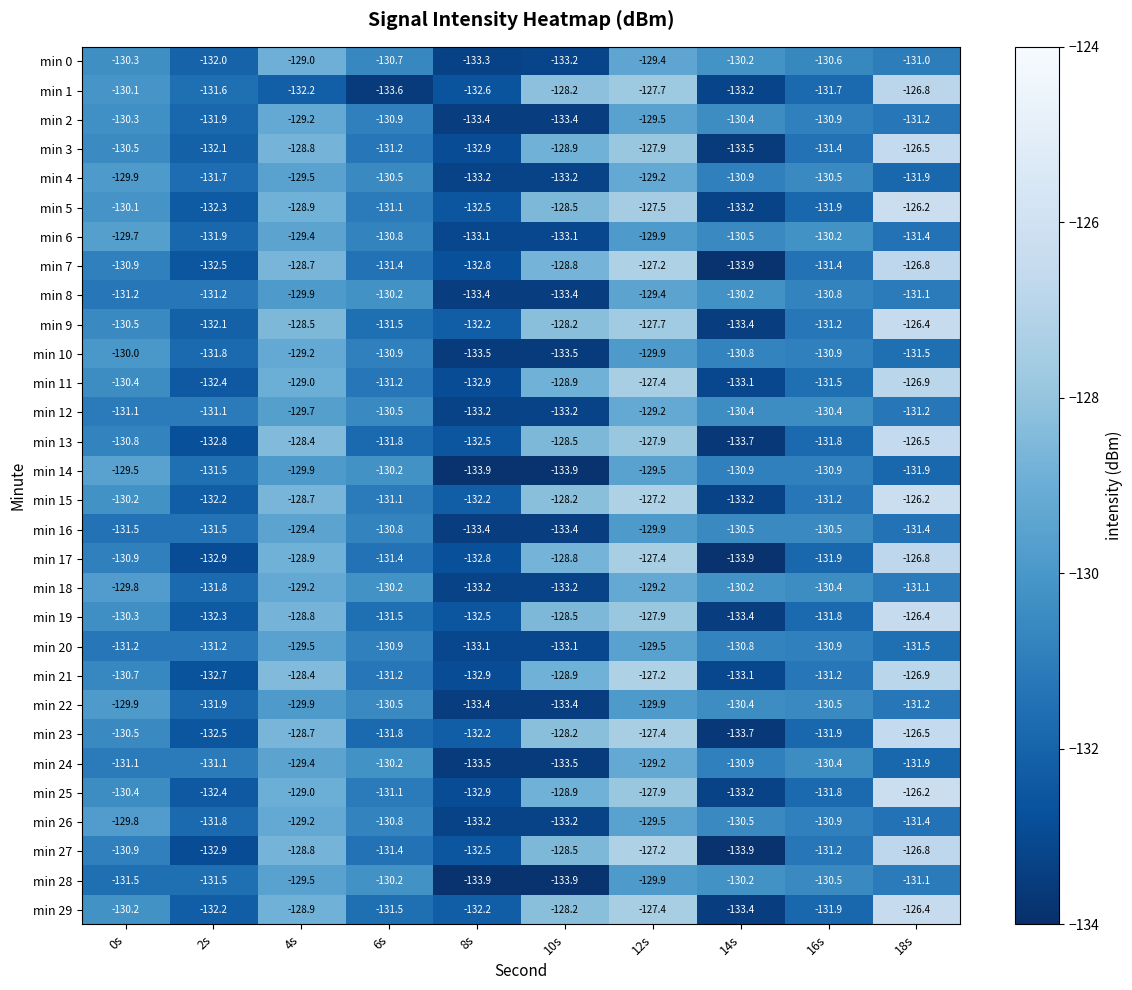

Which series changed the most between 4s and 16s?

min 13